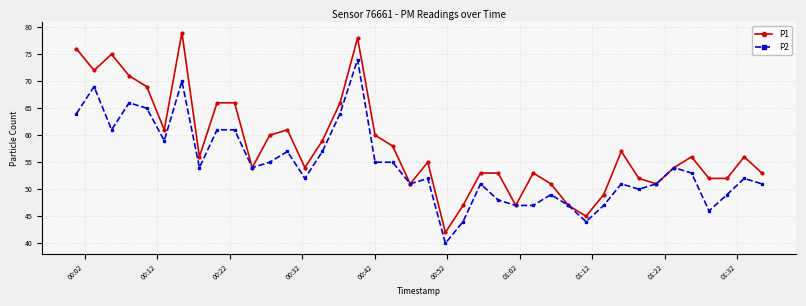

What is the value of the P1 point at the 37th from the left?

52